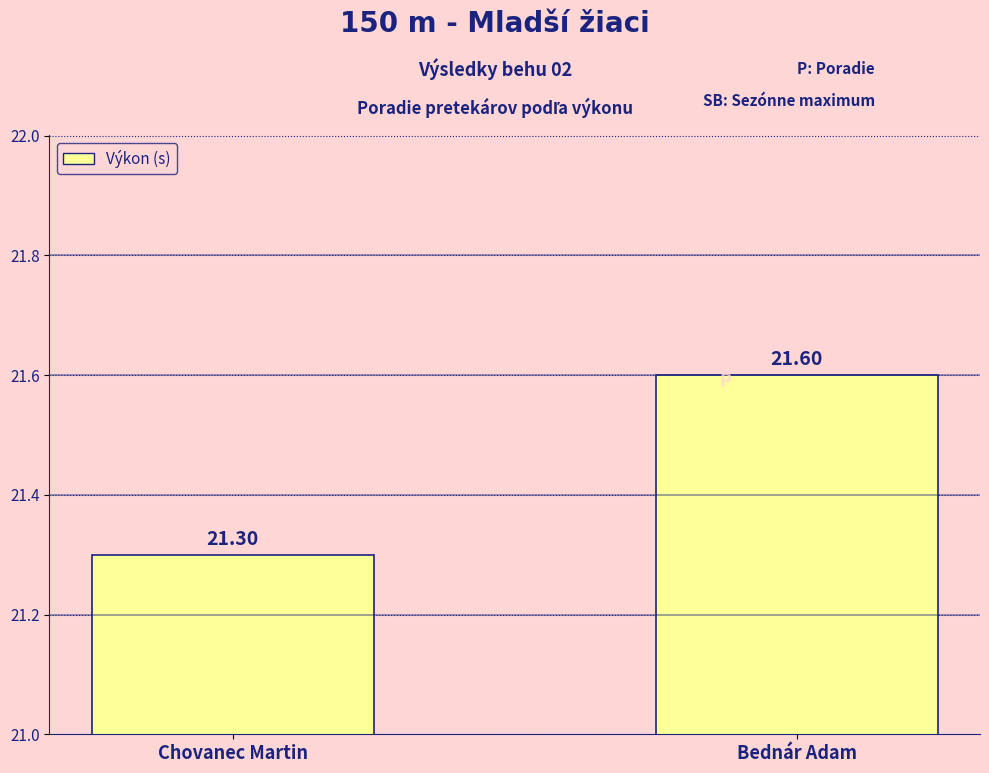

List the labels in order of value, largest first.

Bednár Adam, Chovanec Martin